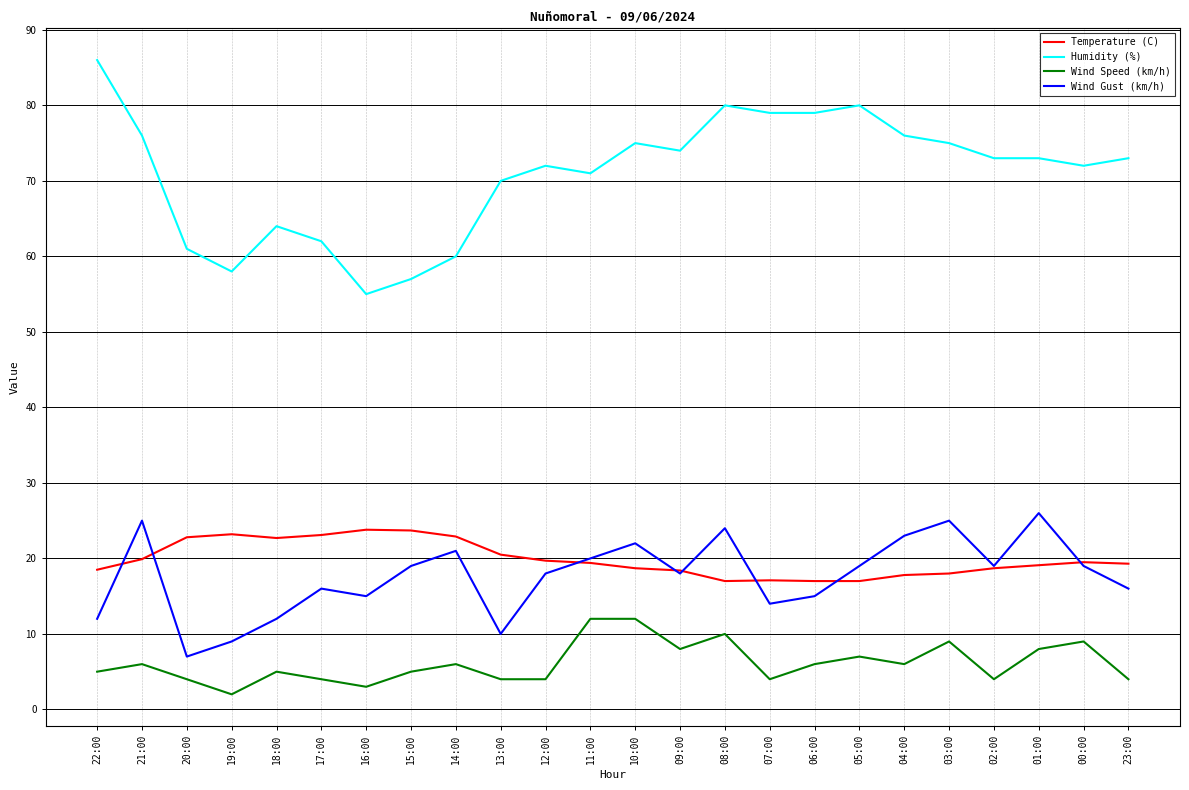

At 21:00, list the series in order from smallest to largest.

Wind Speed (km/h), Temperature (C), Wind Gust (km/h), Humidity (%)